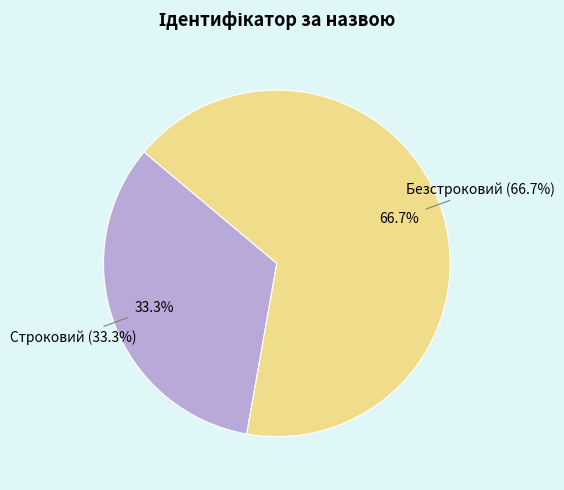

What percentage is the Безстроковий slice, to the nearest percent?

67%